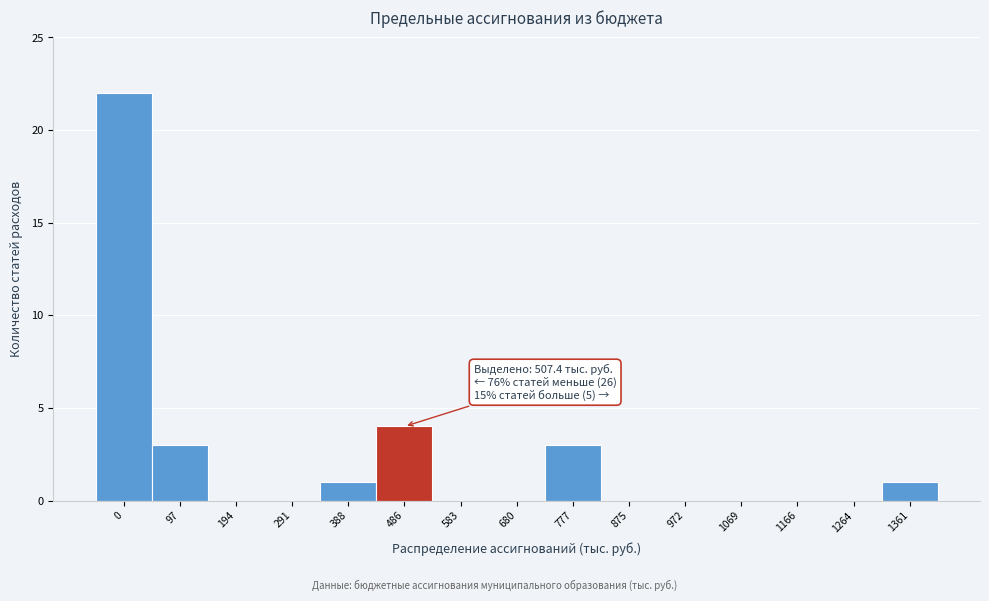

Reading left to right, extract all data points from this chart.

0=22	97=3	194=0	291=0	388=1	486=4	583=0	680=0	777=3	875=0	972=0	1069=0	1166=0	1264=0	1361=1